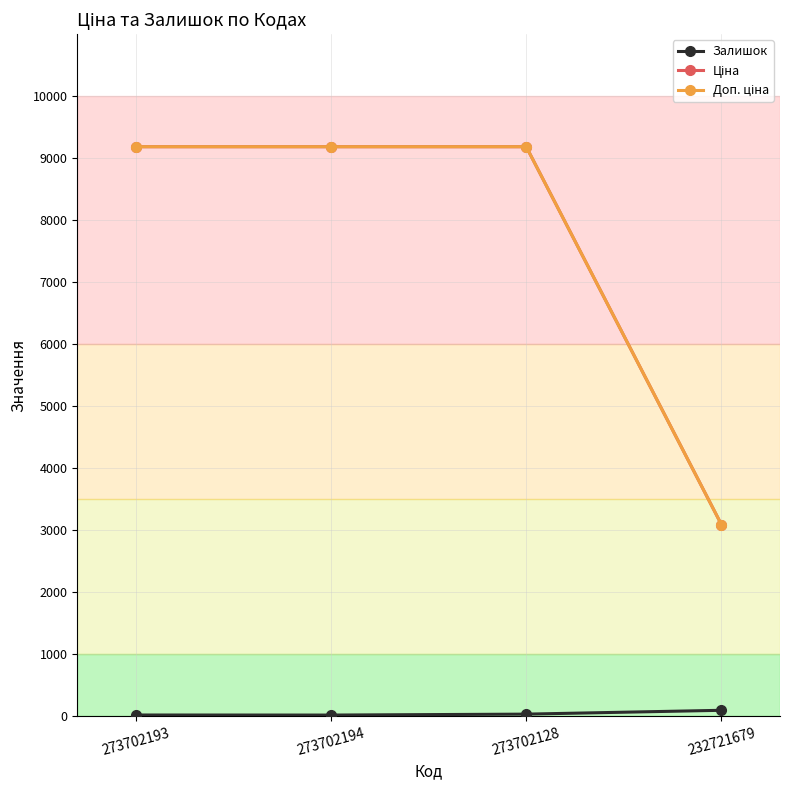

Does the chart have visible grid lines?

Yes